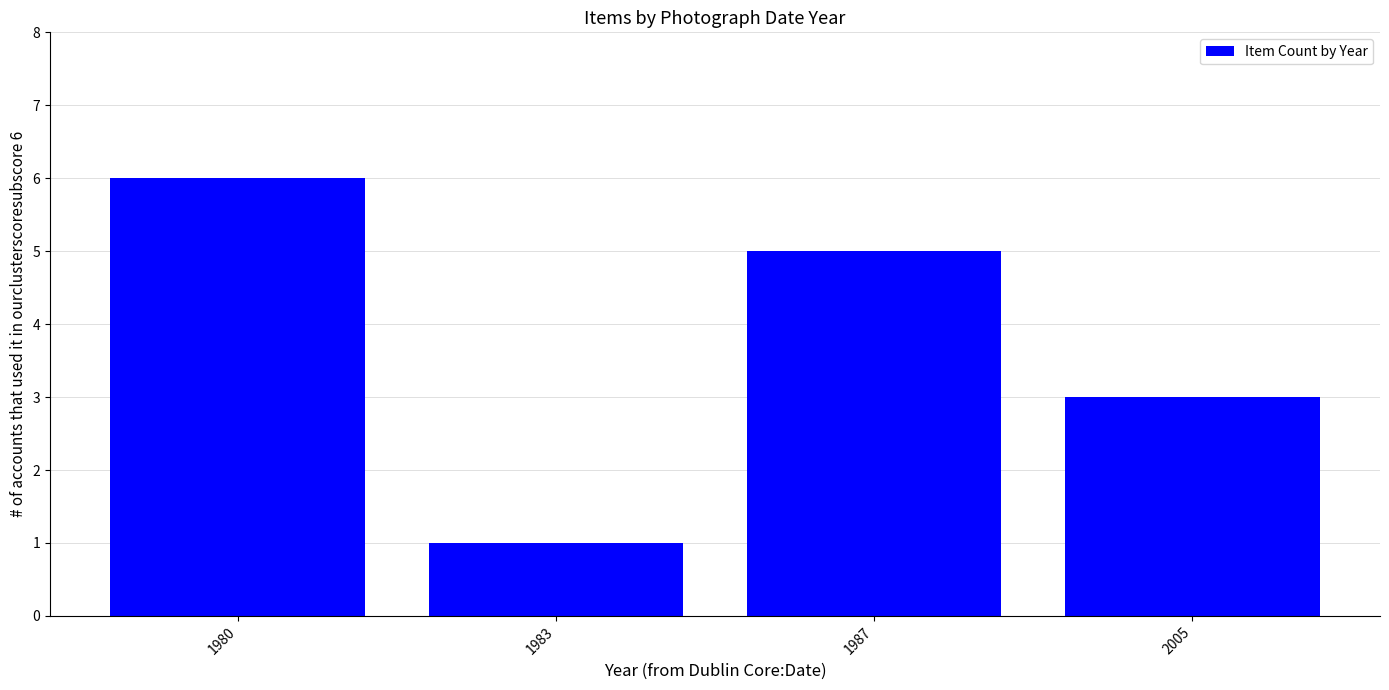

What is the difference between the maximum and second lowest values?

3